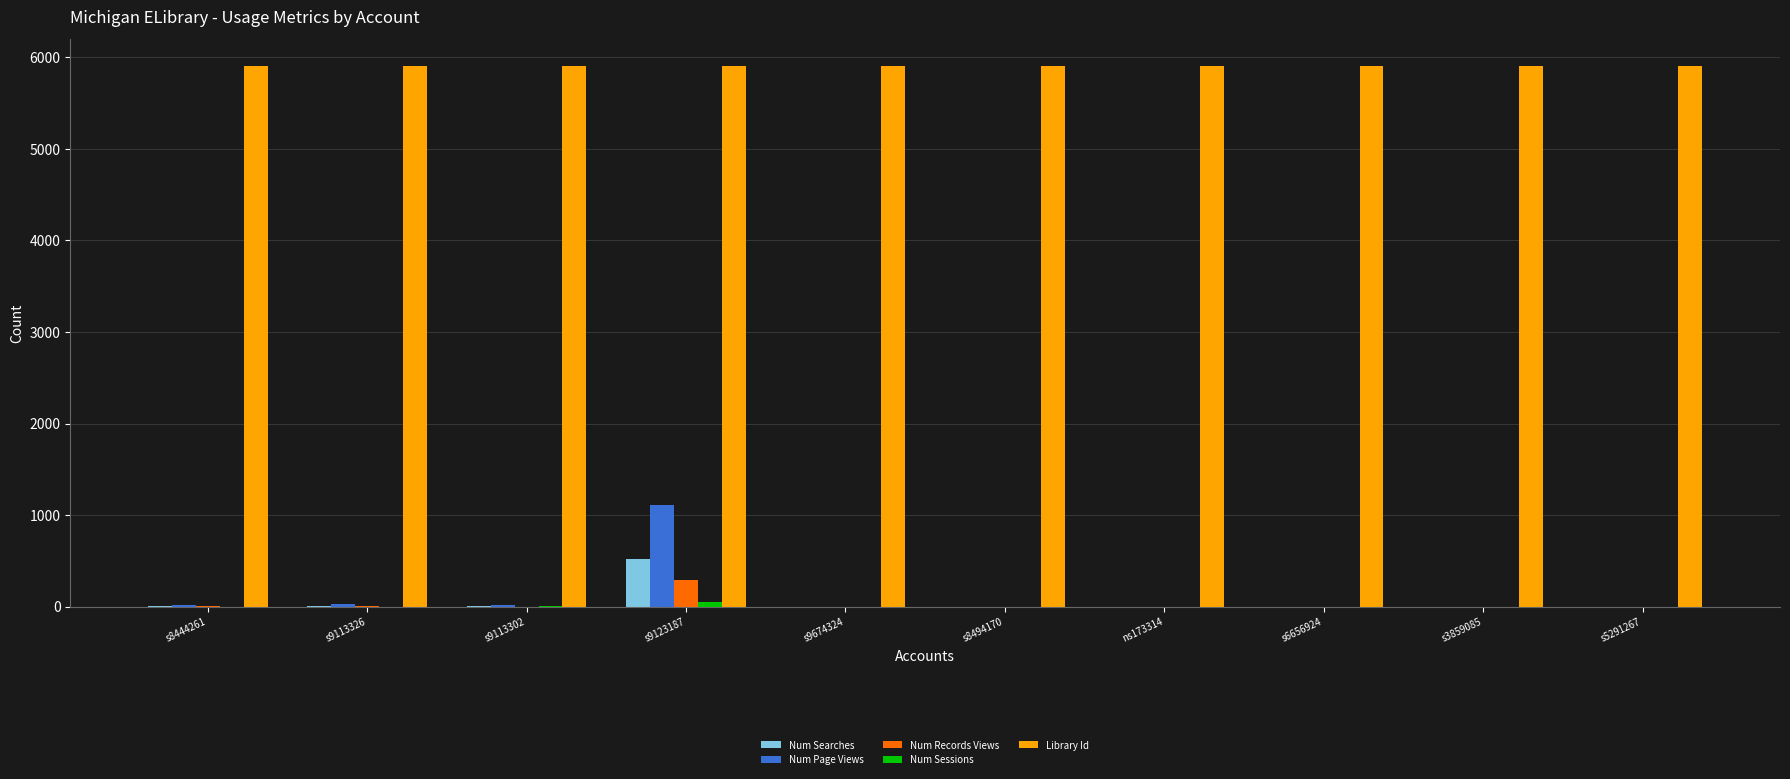

What is the sum of all Library Id values?

59010